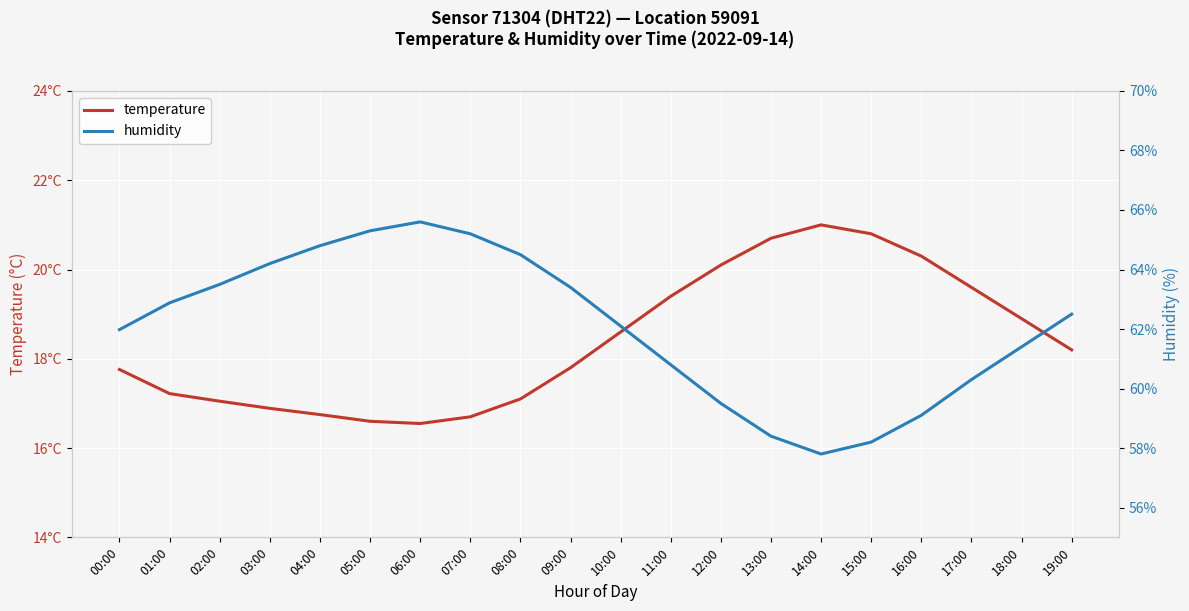

What is the greatest value displayed?

65.6